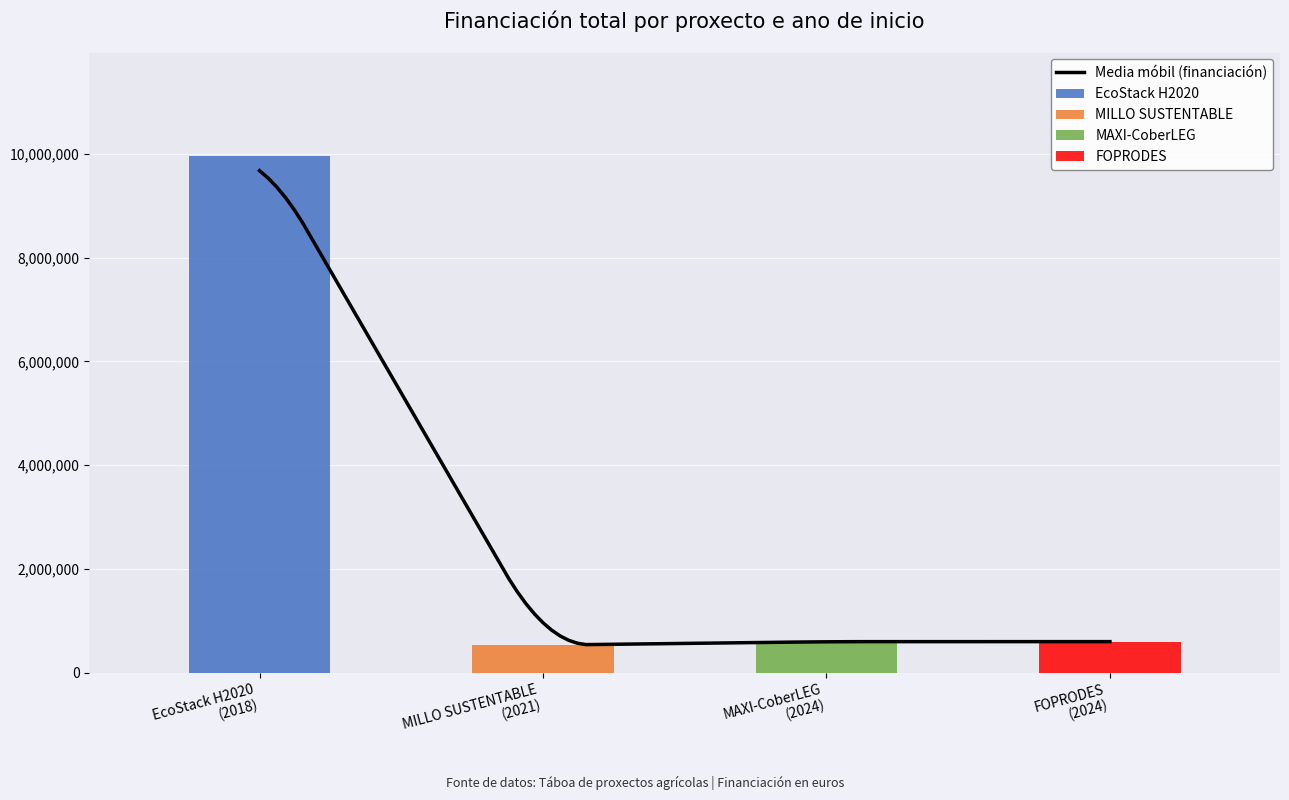

Reading left to right, transcribe all the data shown in this chart.

2018=9963866	2021=532579	2024=598609	2024=599211